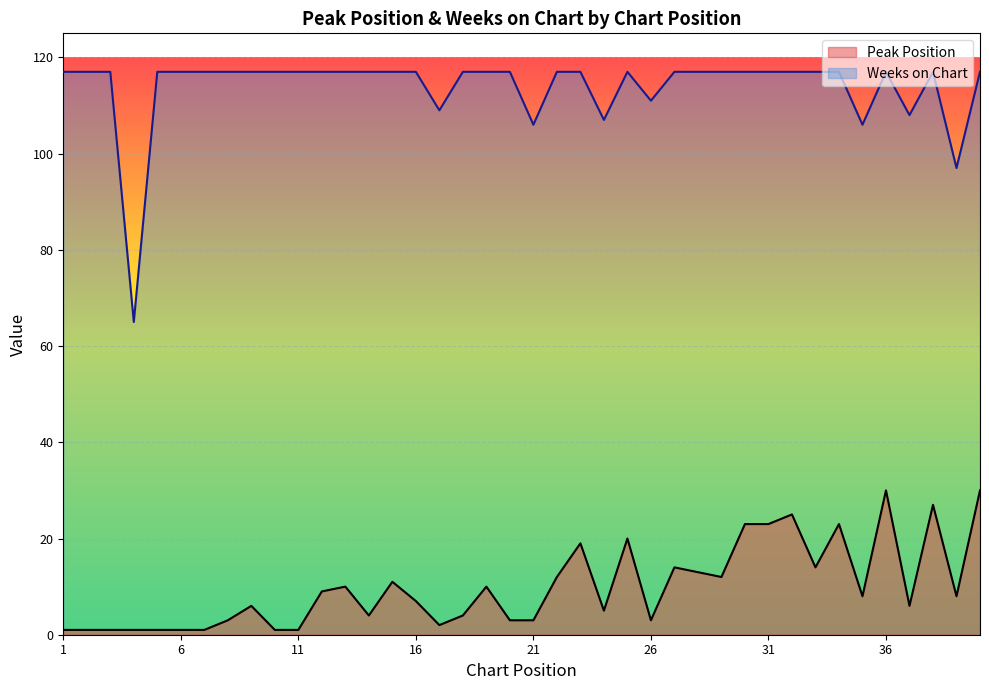

Which series changed the most between 9 and 36?

Peak Position